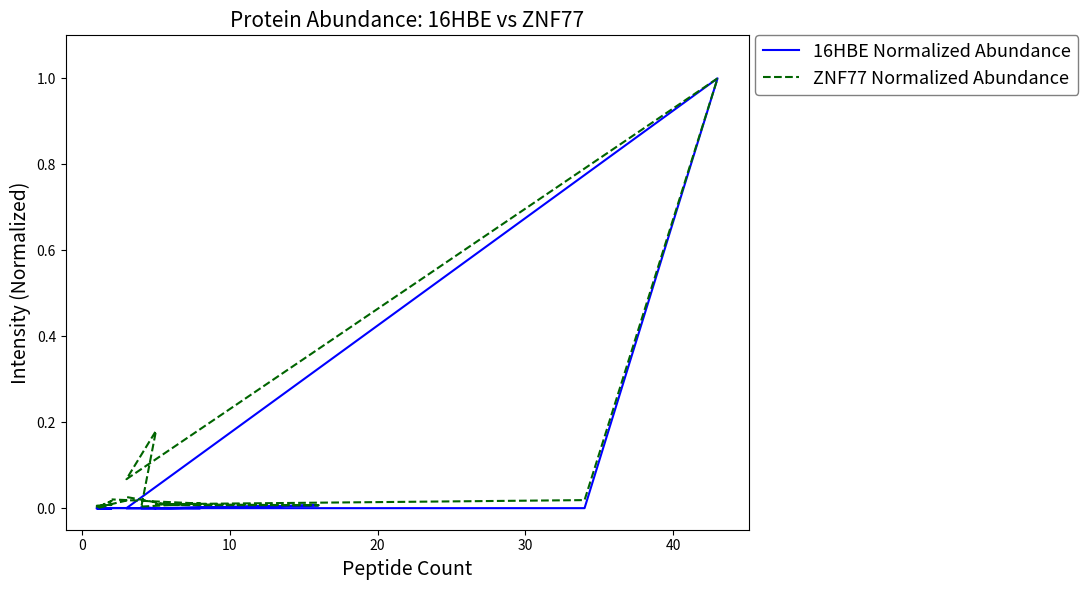

How many values in ZNF77 Normalized Abundance are above zero?

19